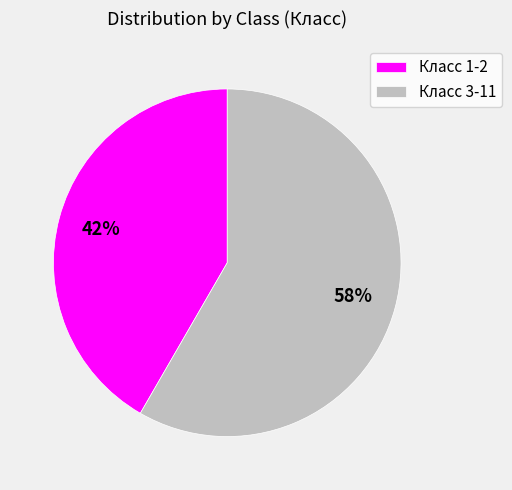

Which has a higher value, Класс 3-11 or Класс 1-2?

Класс 3-11